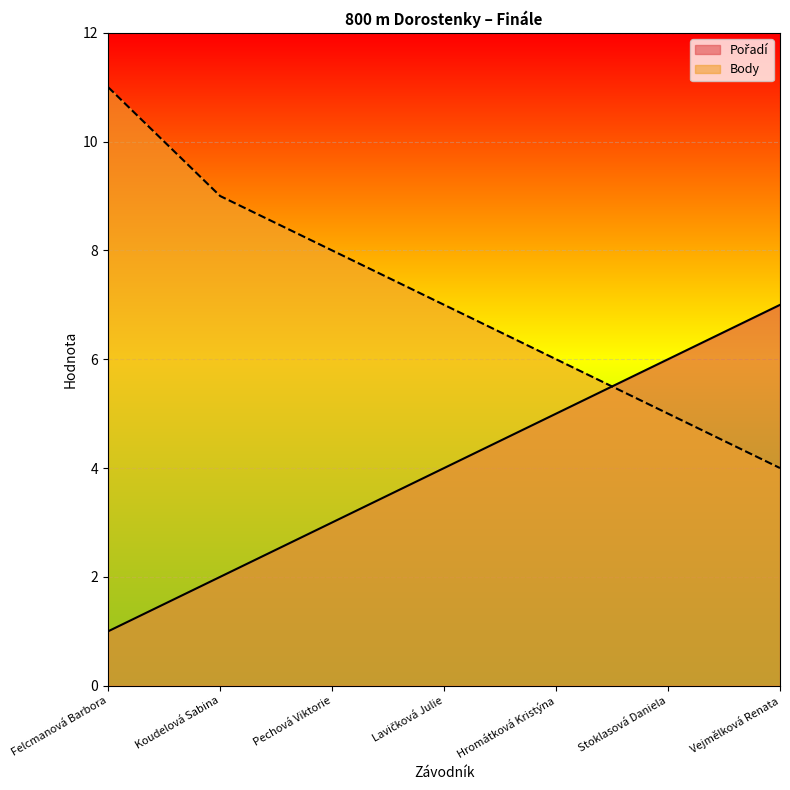

What is the maximum value for Pořadí?

7